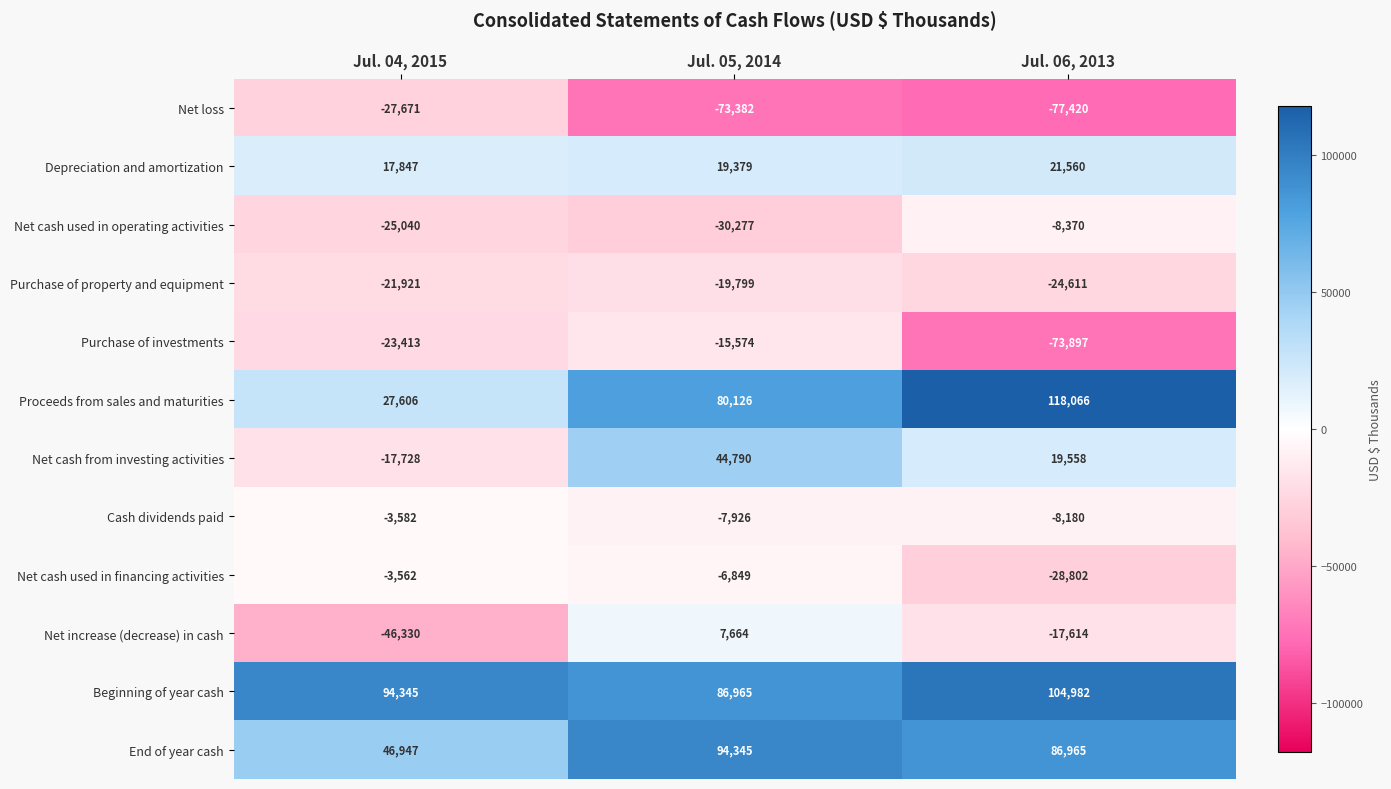

What is the difference between the Proceeds from sales and maturities values at Jul. 04, 2015 and Jul. 05, 2014?

52520